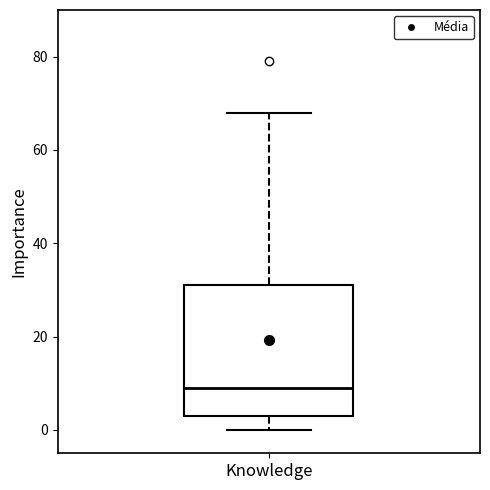

Where is the upper edge of the box for Knowledge on the y-axis? The values are not printed on the chart, so give them approximately, as read against the axis.

32